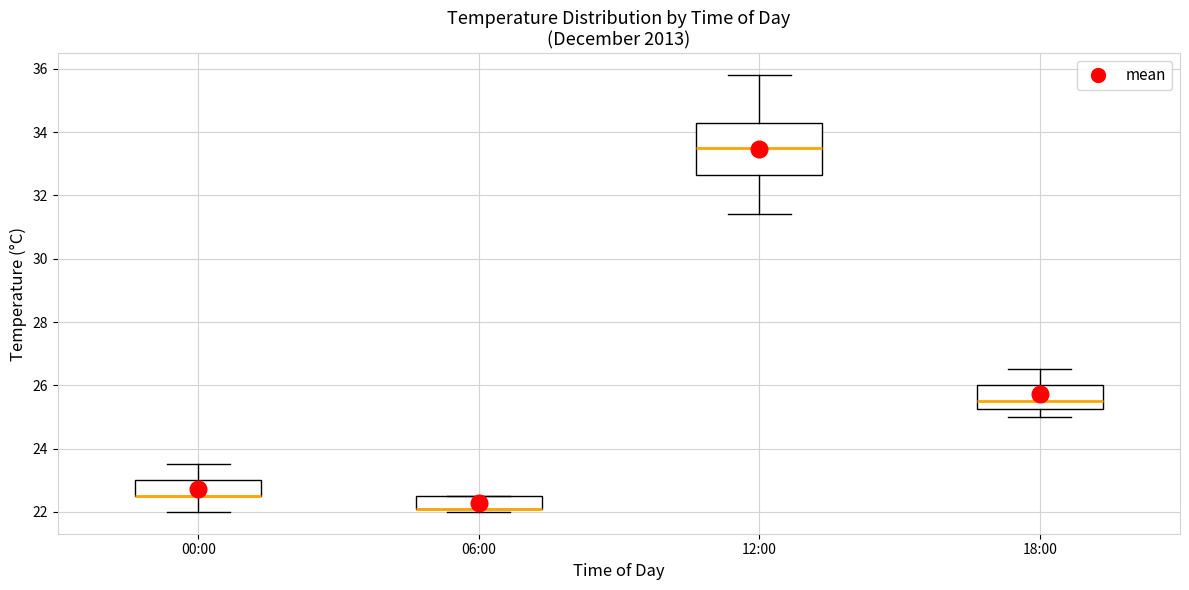

Where is the upper edge of the box for 18:00 on the y-axis? The values are not printed on the chart, so give them approximately, as read against the axis.

26.0